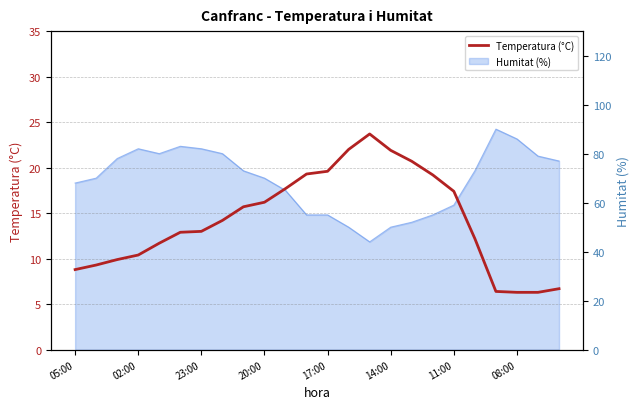

True or false: the data shows 17.4 at 11:00.

True